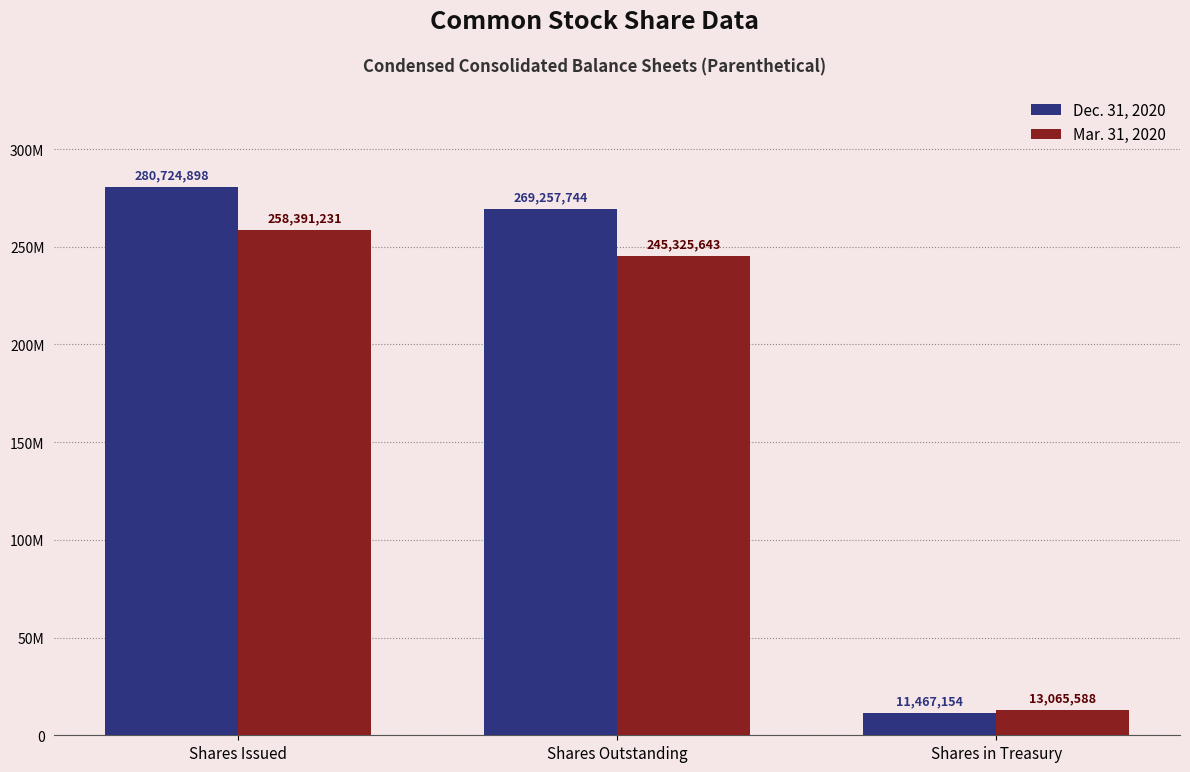

What is the difference between the highest and lowest values at Shares Issued?

22333667